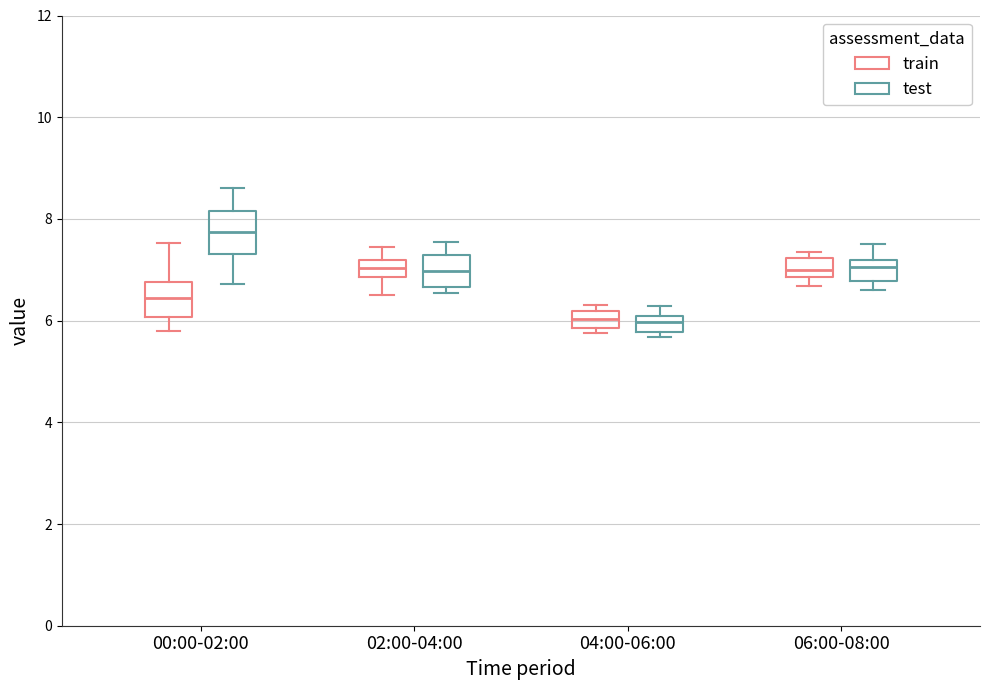

Where does the upper whisker of the box for 02:00-04:00 (test) end on the y-axis? The values are not printed on the chart, so give them approximately, as read against the axis.

7.6